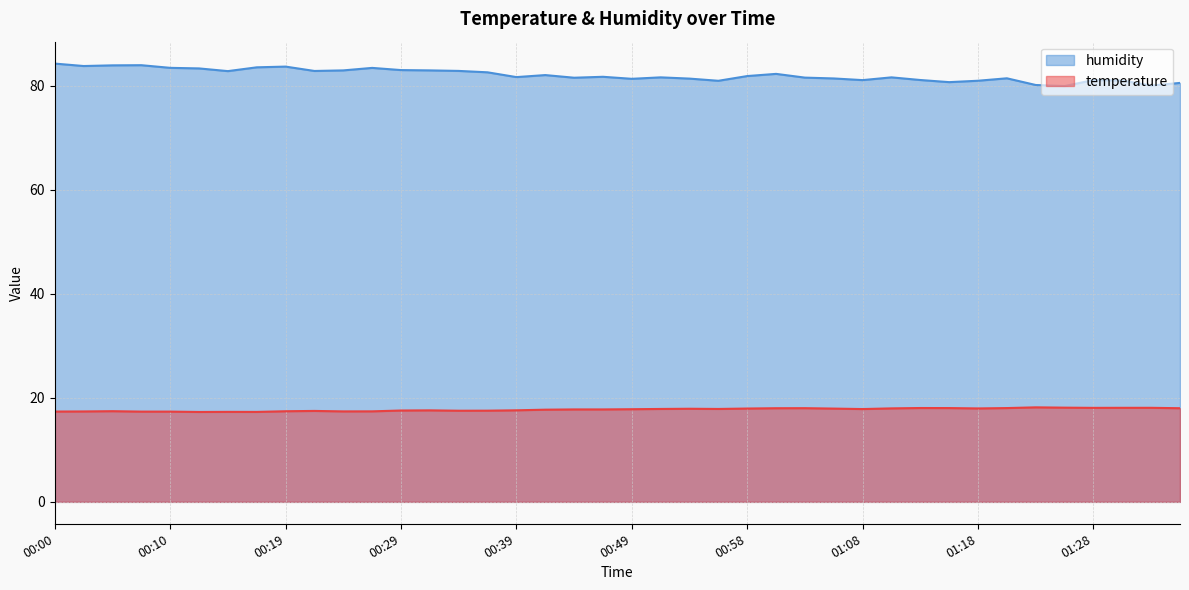

Is it true that temperature equals 10.3 at 01:03?

False